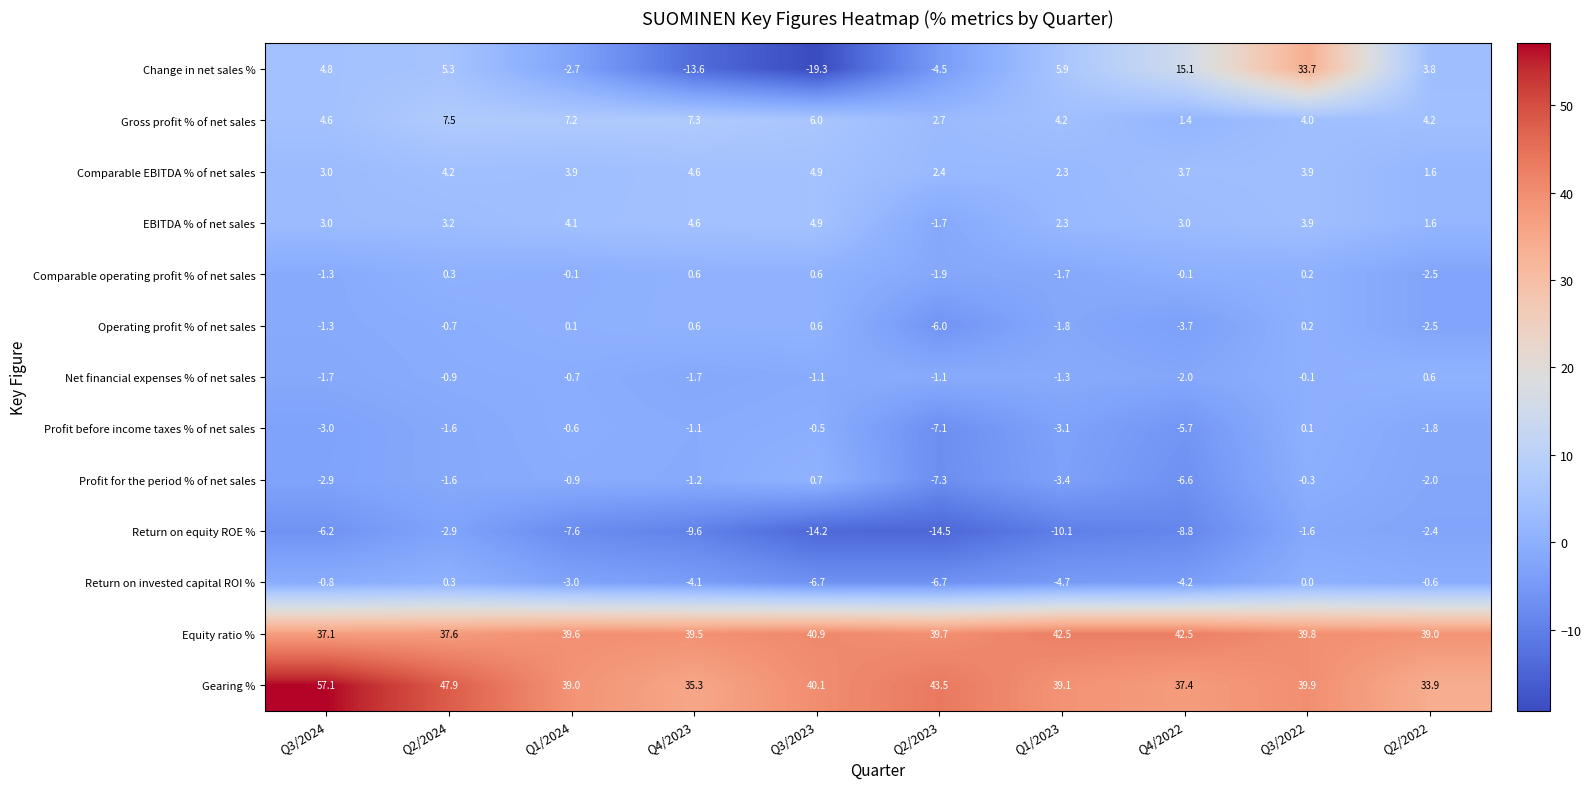

What is the average value of the Gearing % series?

41.3